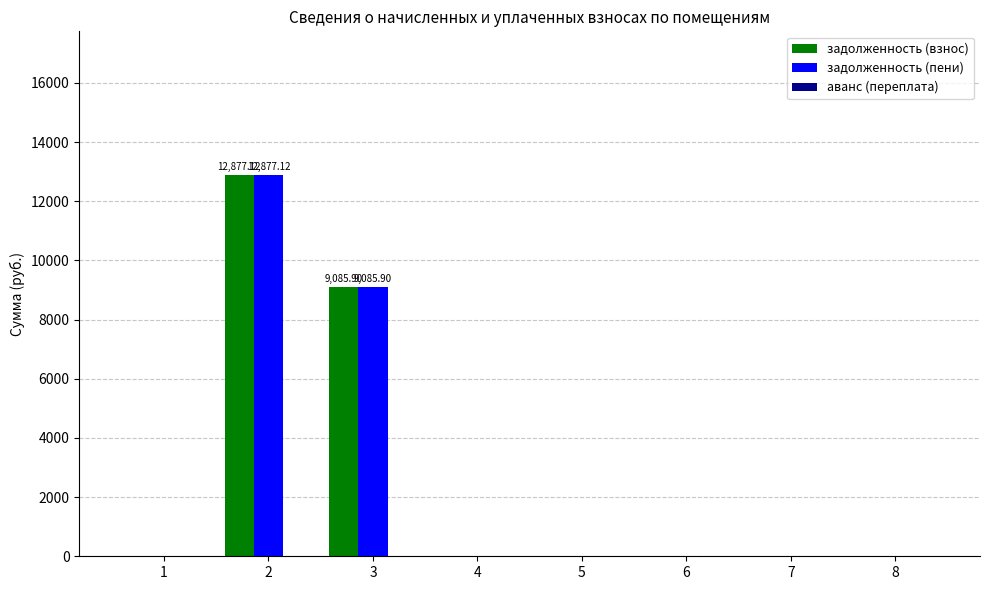

How many groups of bars are there?

8